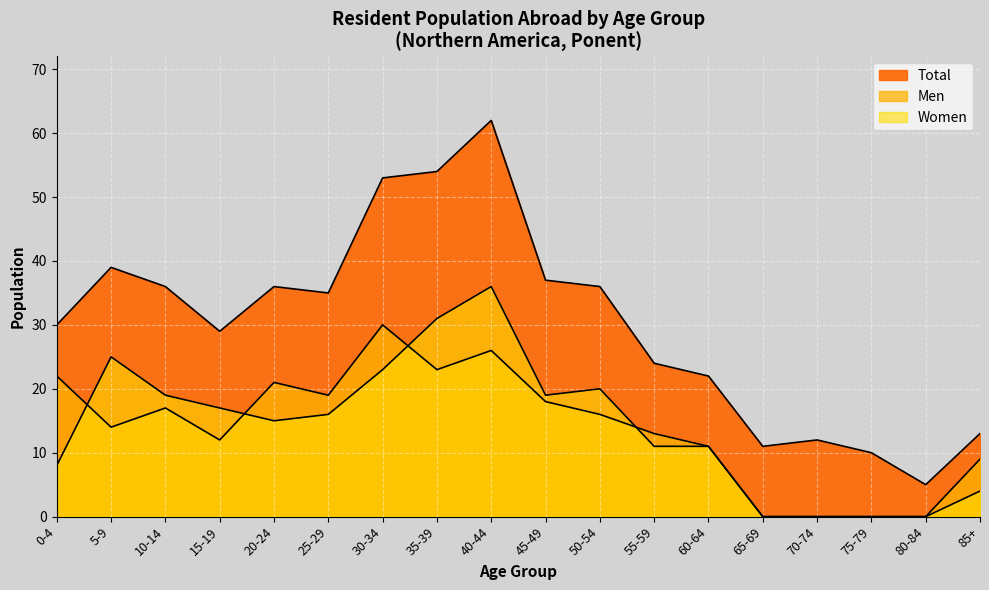

Which has a higher value, 10-14 or 50-54?

10-14